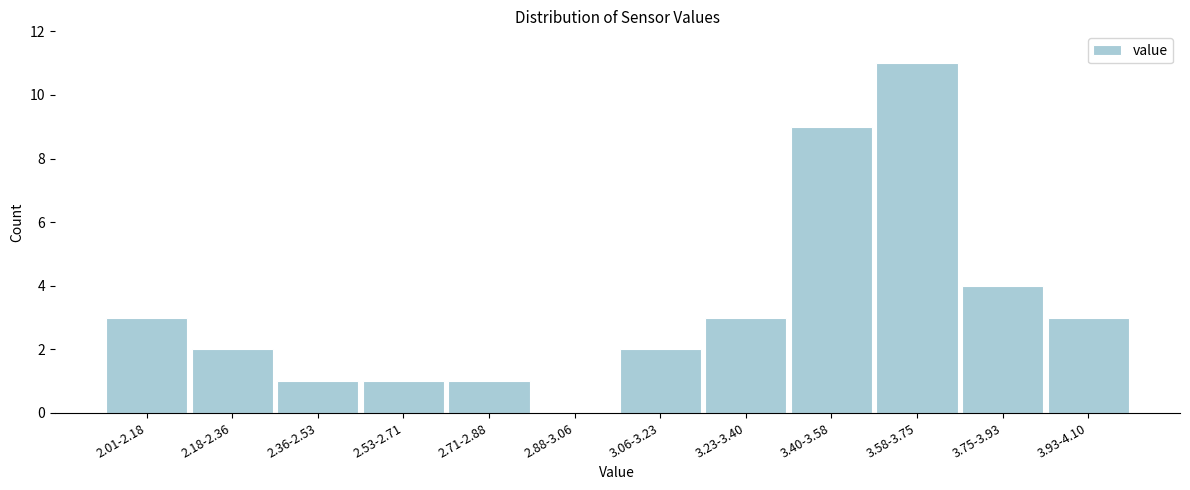

Reading left to right, extract all data points from this chart.

2.01-2.18=3	2.18-2.36=2	2.36-2.53=1	2.53-2.71=1	2.71-2.88=1	2.88-3.06=0	3.06-3.23=2	3.23-3.40=3	3.40-3.58=9	3.58-3.75=11	3.75-3.93=4	3.93-4.10=3